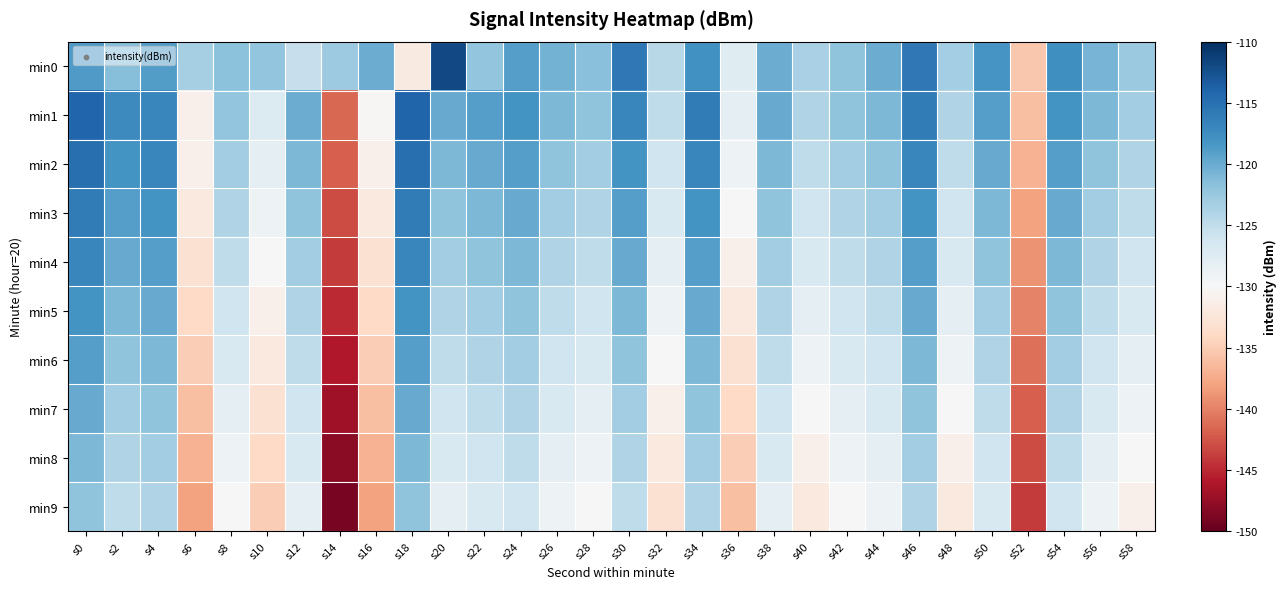

Reading left to right, extract all data points from this chart.

min0: s0=-118.6	s2=-121.6	s4=-118.9	s6=-123.4	s8=-121.8	s10=-122.2	s12=-125.3	s14=-122.7	s16=-120.0	s18=-131.8	s20=-112.0	s22=-122.1	s24=-119.0	s26=-120.6	s28=-121.6	s30=-115.8	s32=-124.5	s34=-117.8	s36=-127.6	s38=-120.0	s40=-123.6	s42=-121.9	s44=-120.0	s46=-115.7	s48=-123.2	s50=-118.2	s52=-135.5	s54=-117.8	s56=-120.8	s58=-122.6
min1: s0=-114.1	s2=-117.3	s4=-117.0	s6=-131.0	s8=-122.2	s10=-127.2	s12=-120.0	s14=-141.4	s16=-130.2	s18=-114.1	s20=-120.0	s22=-119.0	s24=-118.0	s26=-121.0	s28=-122.0	s30=-117.0	s32=-125.0	s34=-116.0	s36=-128.0	s38=-120.0	s40=-124.0	s42=-122.0	s44=-121.0	s46=-116.0	s48=-124.0	s50=-119.0	s52=-136.0	s54=-118.0	s56=-121.0	s58=-123.0
min2: s0=-115.0	s2=-118.0	s4=-117.0	s6=-131.0	s8=-123.0	s10=-128.0	s12=-121.0	s14=-142.0	s16=-131.0	s18=-115.0	s20=-121.0	s22=-120.0	s24=-119.0	s26=-122.0	s28=-123.0	s30=-118.0	s32=-126.0	s34=-117.0	s36=-129.0	s38=-121.0	s40=-125.0	s42=-123.0	s44=-122.0	s46=-117.0	s48=-125.0	s50=-120.0	s52=-137.0	s54=-119.0	s56=-122.0	s58=-124.0
min3: s0=-116.0	s2=-119.0	s4=-118.0	s6=-132.0	s8=-124.0	s10=-129.0	s12=-122.0	s14=-143.0	s16=-132.0	s18=-116.0	s20=-122.0	s22=-121.0	s24=-120.0	s26=-123.0	s28=-124.0	s30=-119.0	s32=-127.0	s34=-118.0	s36=-130.0	s38=-122.0	s40=-126.0	s42=-124.0	s44=-123.0	s46=-118.0	s48=-126.0	s50=-121.0	s52=-138.0	s54=-120.0	s56=-123.0	s58=-125.0
min4: s0=-117.0	s2=-120.0	s4=-119.0	s6=-133.0	s8=-125.0	s10=-130.0	s12=-123.0	s14=-144.0	s16=-133.0	s18=-117.0	s20=-123.0	s22=-122.0	s24=-121.0	s26=-124.0	s28=-125.0	s30=-120.0	s32=-128.0	s34=-119.0	s36=-131.0	s38=-123.0	s40=-127.0	s42=-125.0	s44=-124.0	s46=-119.0	s48=-127.0	s50=-122.0	s52=-139.0	s54=-121.0	s56=-124.0	s58=-126.0
min5: s0=-118.0	s2=-121.0	s4=-120.0	s6=-134.0	s8=-126.0	s10=-131.0	s12=-124.0	s14=-145.0	s16=-134.0	s18=-118.0	s20=-124.0	s22=-123.0	s24=-122.0	s26=-125.0	s28=-126.0	s30=-121.0	s32=-129.0	s34=-120.0	s36=-132.0	s38=-124.0	s40=-128.0	s42=-126.0	s44=-125.0	s46=-120.0	s48=-128.0	s50=-123.0	s52=-140.0	s54=-122.0	s56=-125.0	s58=-127.0
min6: s0=-119.0	s2=-122.0	s4=-121.0	s6=-135.0	s8=-127.0	s10=-132.0	s12=-125.0	s14=-146.0	s16=-135.0	s18=-119.0	s20=-125.0	s22=-124.0	s24=-123.0	s26=-126.0	s28=-127.0	s30=-122.0	s32=-130.0	s34=-121.0	s36=-133.0	s38=-125.0	s40=-129.0	s42=-127.0	s44=-126.0	s46=-121.0	s48=-129.0	s50=-124.0	s52=-141.0	s54=-123.0	s56=-126.0	s58=-128.0
min7: s0=-120.0	s2=-123.0	s4=-122.0	s6=-136.0	s8=-128.0	s10=-133.0	s12=-126.0	s14=-147.0	s16=-136.0	s18=-120.0	s20=-126.0	s22=-125.0	s24=-124.0	s26=-127.0	s28=-128.0	s30=-123.0	s32=-131.0	s34=-122.0	s36=-134.0	s38=-126.0	s40=-130.0	s42=-128.0	s44=-127.0	s46=-122.0	s48=-130.0	s50=-125.0	s52=-142.0	s54=-124.0	s56=-127.0	s58=-129.0
min8: s0=-121.0	s2=-124.0	s4=-123.0	s6=-137.0	s8=-129.0	s10=-134.0	s12=-127.0	s14=-148.0	s16=-137.0	s18=-121.0	s20=-127.0	s22=-126.0	s24=-125.0	s26=-128.0	s28=-129.0	s30=-124.0	s32=-132.0	s34=-123.0	s36=-135.0	s38=-127.0	s40=-131.0	s42=-129.0	s44=-128.0	s46=-123.0	s48=-131.0	s50=-126.0	s52=-143.0	s54=-125.0	s56=-128.0	s58=-130.0
min9: s0=-122.0	s2=-125.0	s4=-124.0	s6=-138.0	s8=-130.0	s10=-135.0	s12=-128.0	s14=-149.0	s16=-138.0	s18=-122.0	s20=-128.0	s22=-127.0	s24=-126.0	s26=-129.0	s28=-130.0	s30=-125.0	s32=-133.0	s34=-124.0	s36=-136.0	s38=-128.0	s40=-132.0	s42=-130.0	s44=-129.0	s46=-124.0	s48=-132.0	s50=-127.0	s52=-144.0	s54=-126.0	s56=-129.0	s58=-131.0